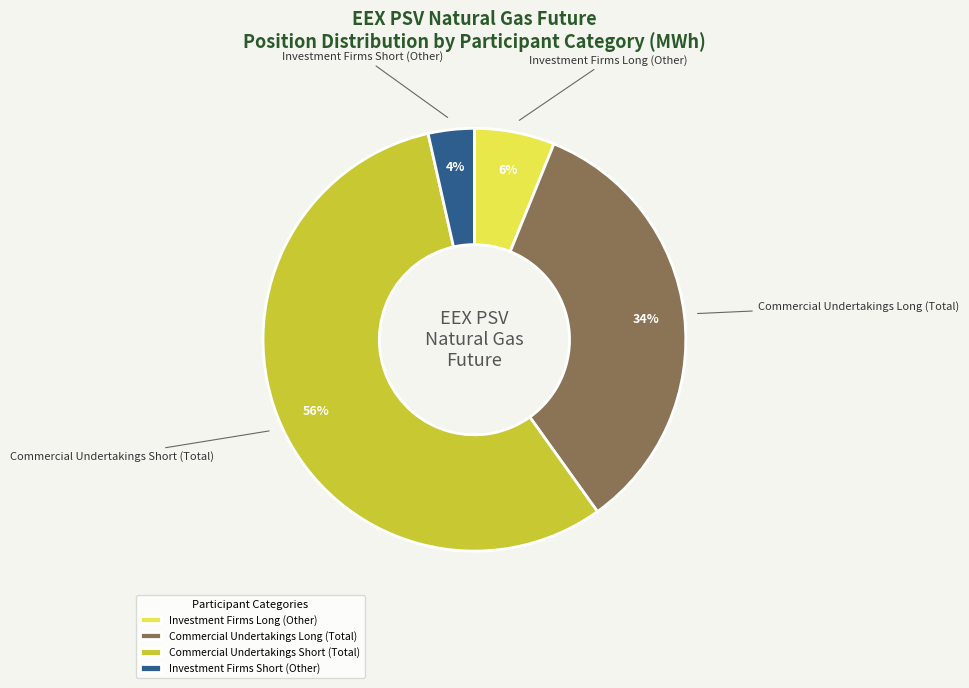

Which slice is the largest?

Commercial Undertakings Short (Total)